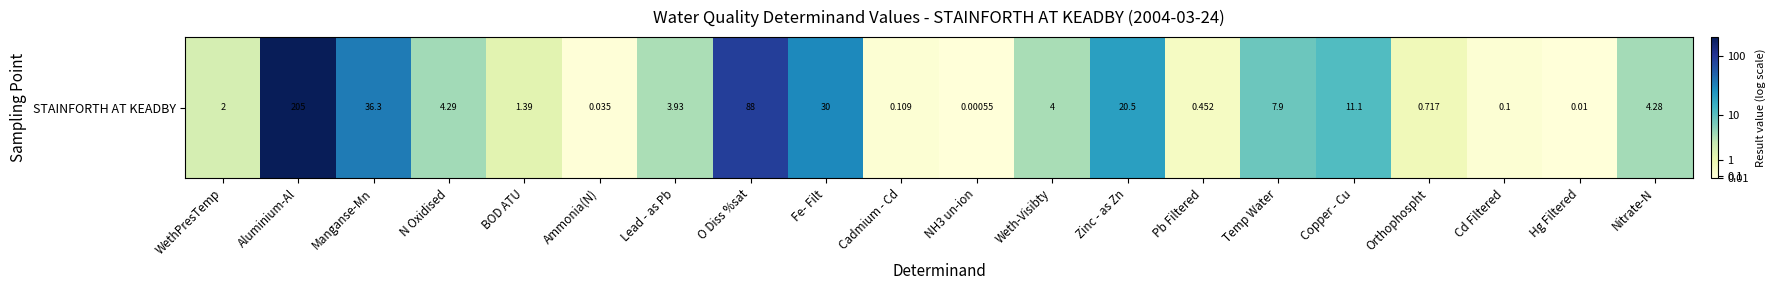

What is the greatest value displayed?

5.3